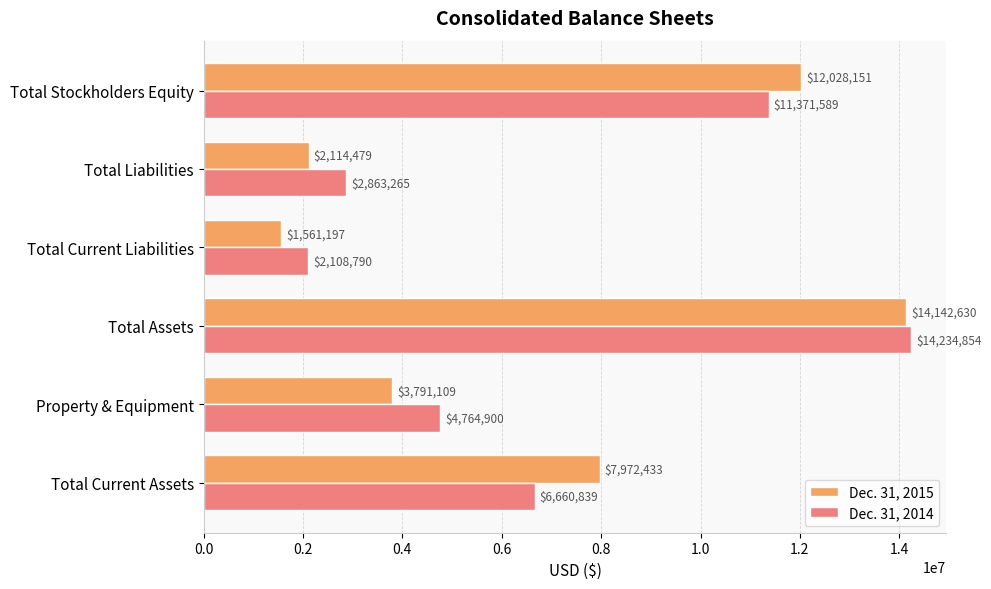

What is the difference between the highest and lowest values at Total Current Liabilities?

547593